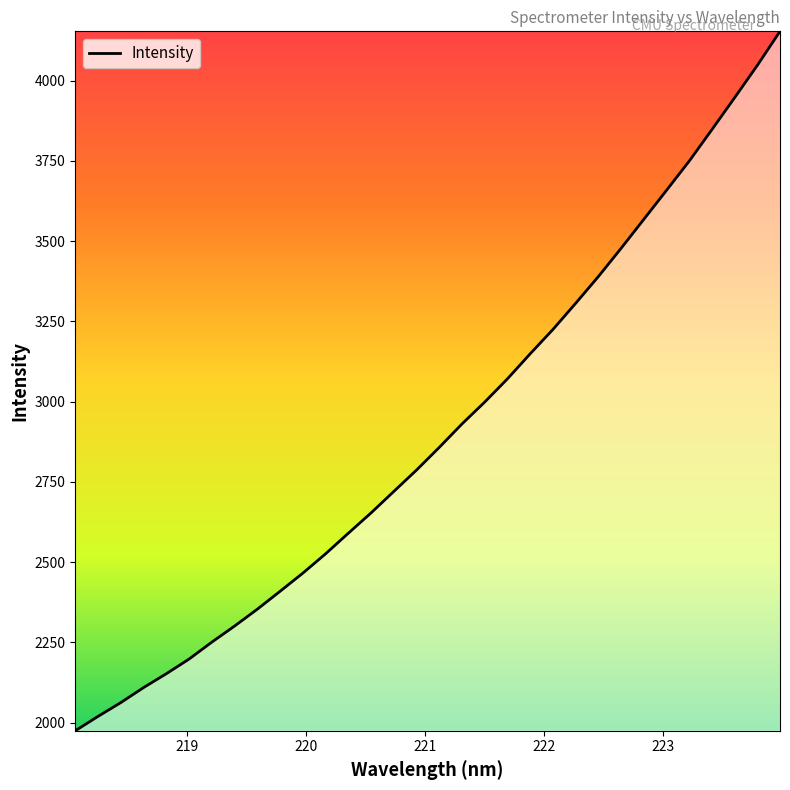

What is the difference between the maximum and minimum values?

2178.8